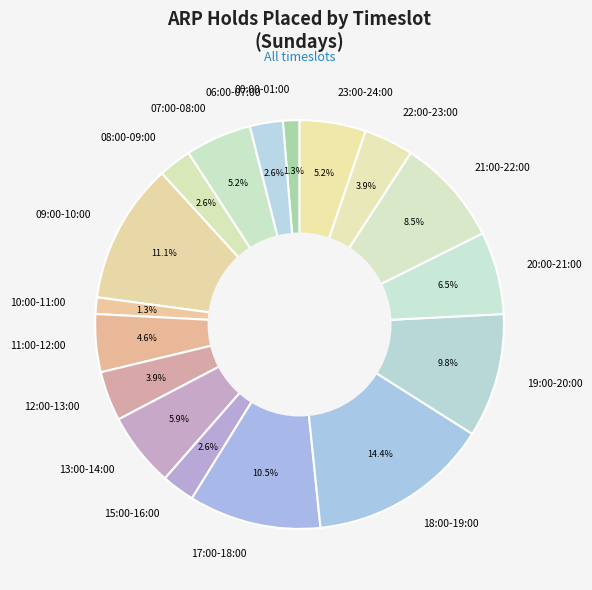

Which category has the biggest portion of the pie?

18:00-19:00